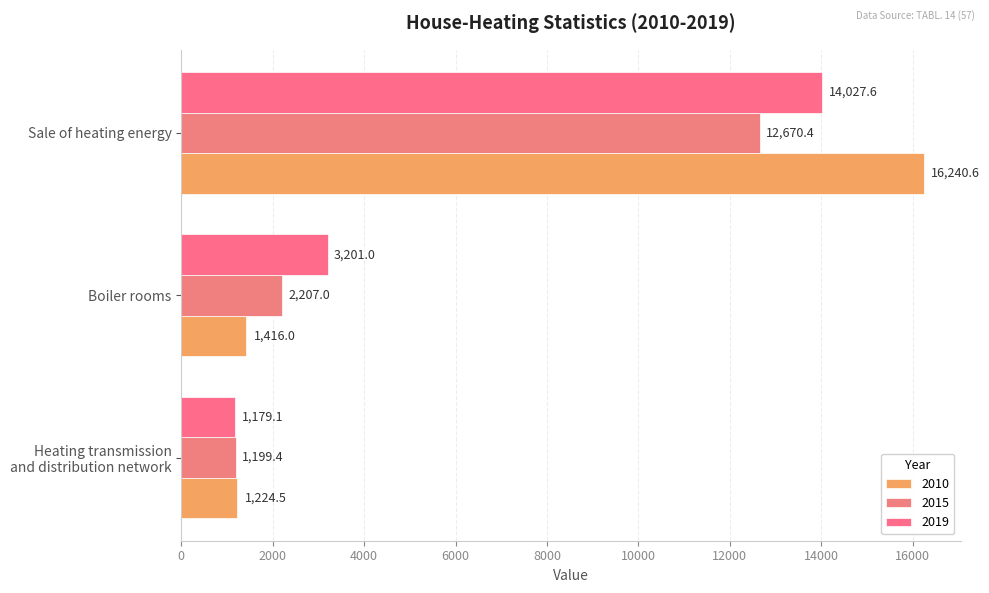

At which label does 2019 reach its peak?

Sale of heating energy